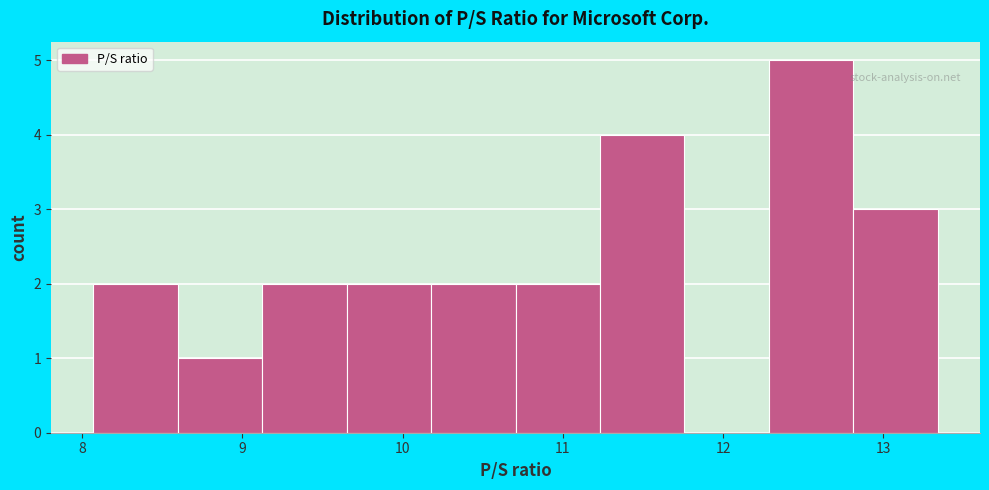

Which range on the x-axis has the tallest bar?

12.3 to 12.8